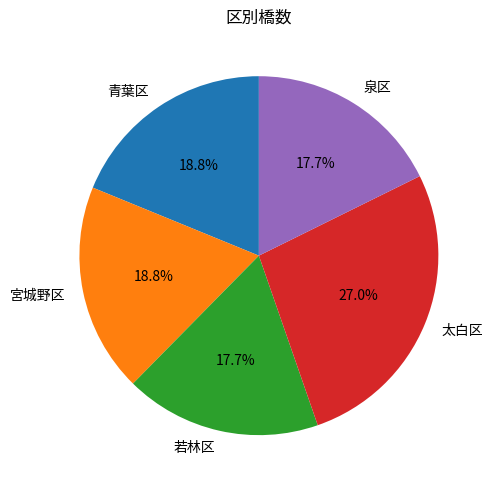

True or false: 宮城野区 accounts for 12% of the total.

False